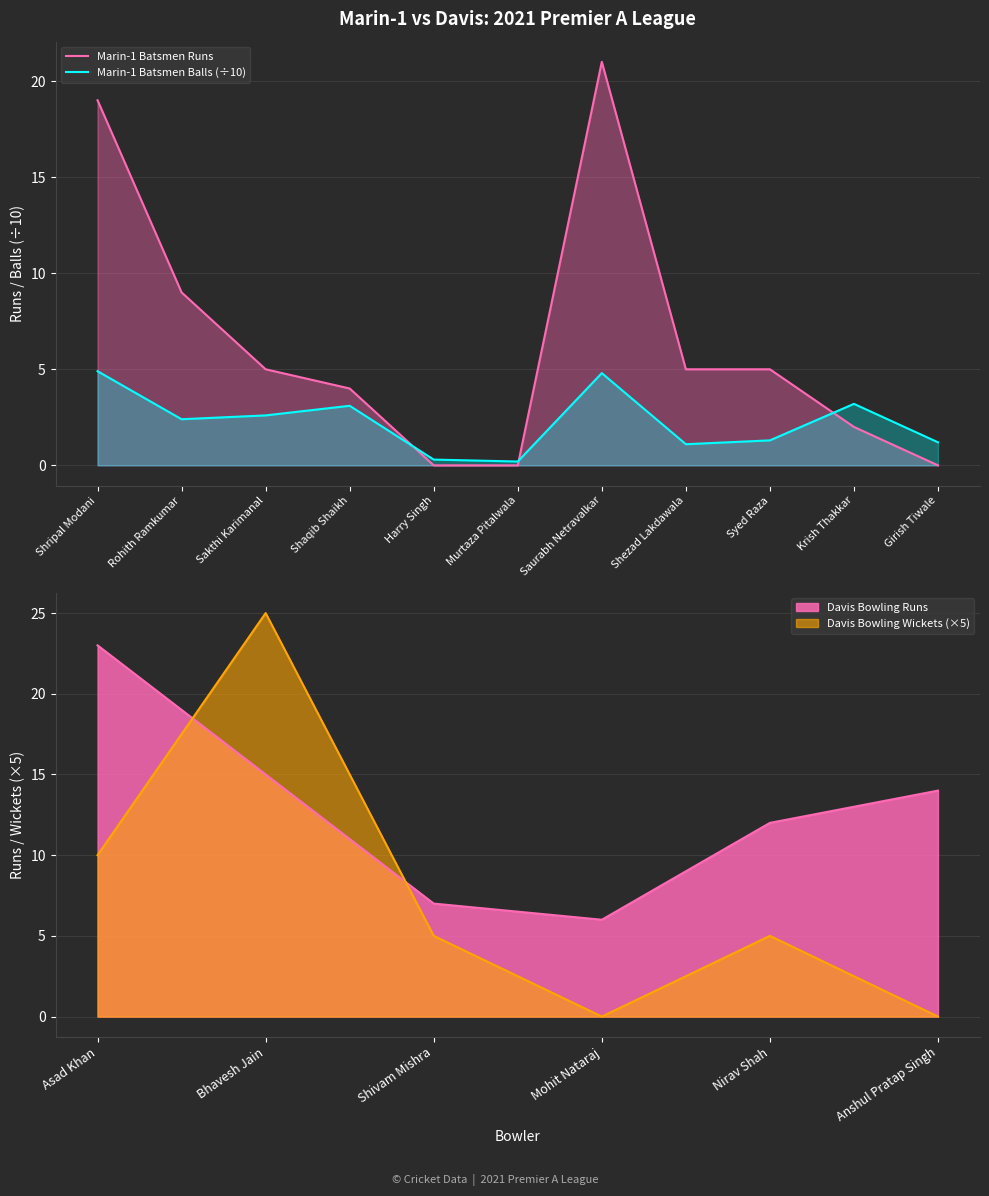

What is the label of the 9th point from the left?

Syed Raza